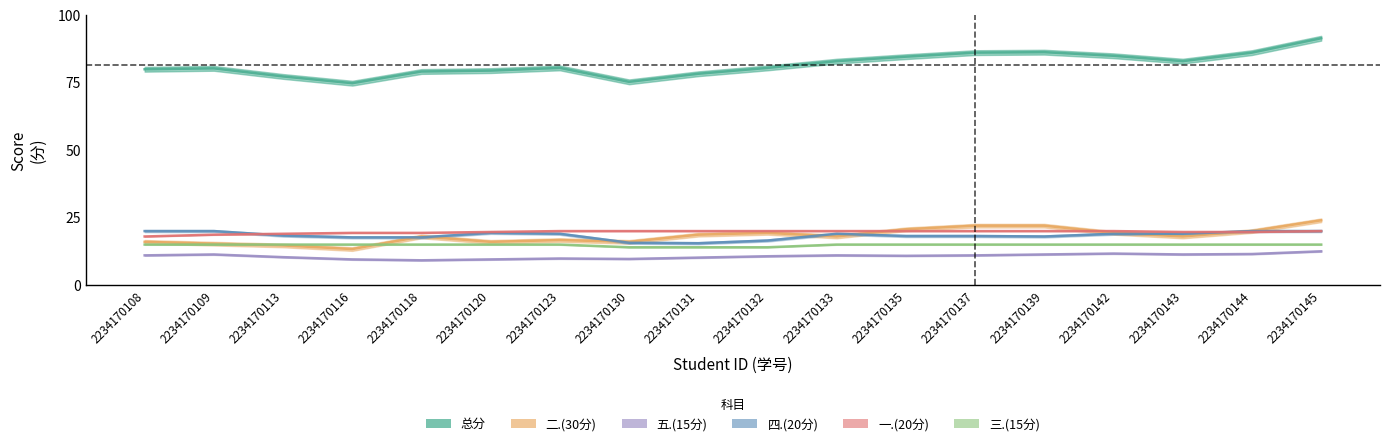

Count the 一.(20分) values in the range 19 to 20.

16